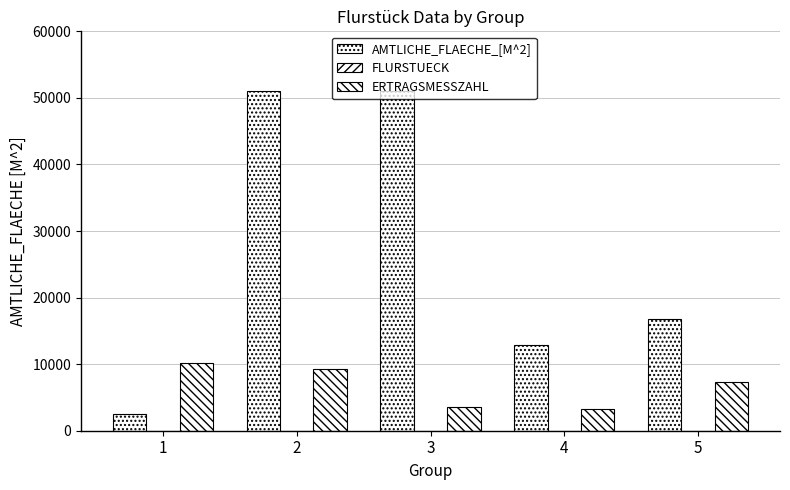

How many distinct data groups are displayed?

3